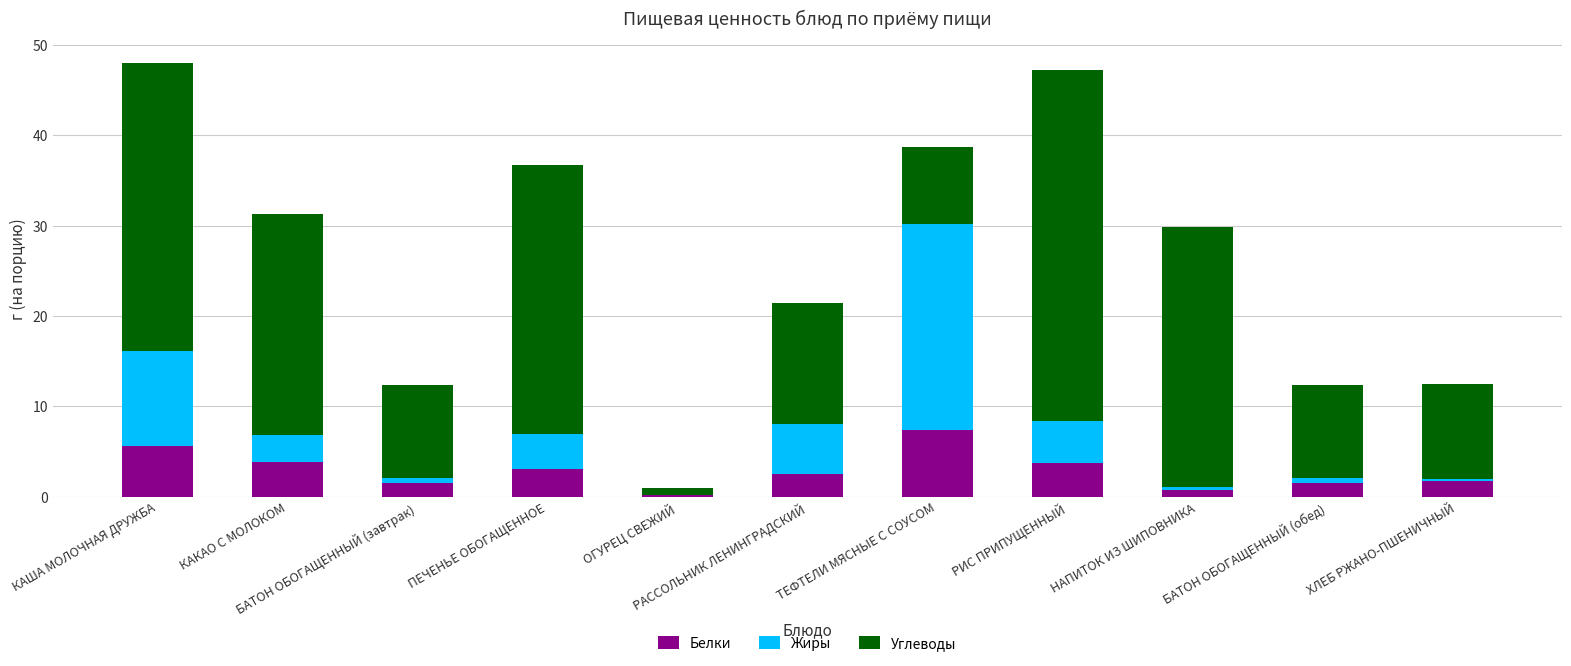

What are all the series names shown in the legend?

Белки, Жиры, Углеводы